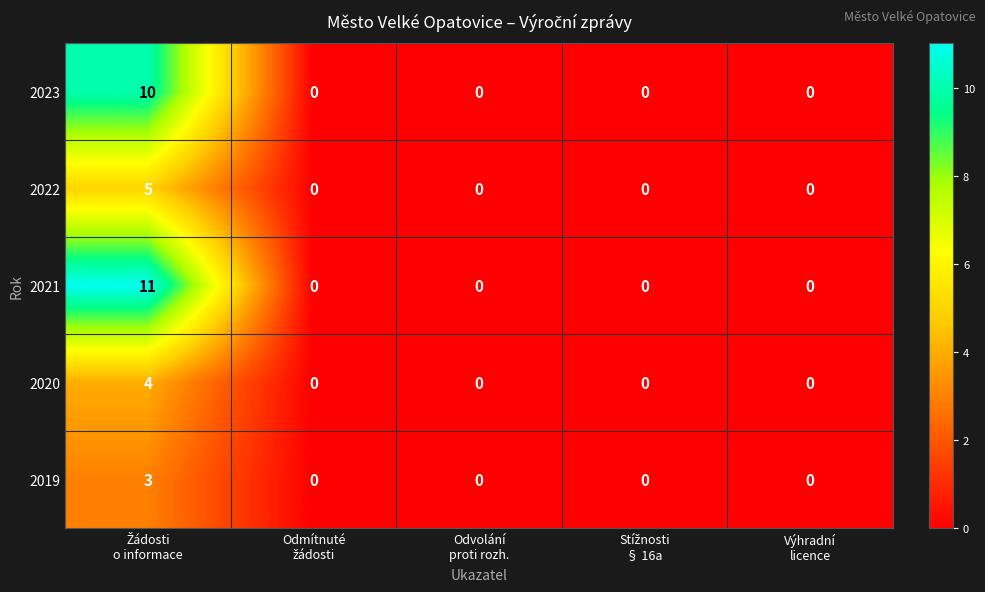

Which series has the largest total across all categories?

2021